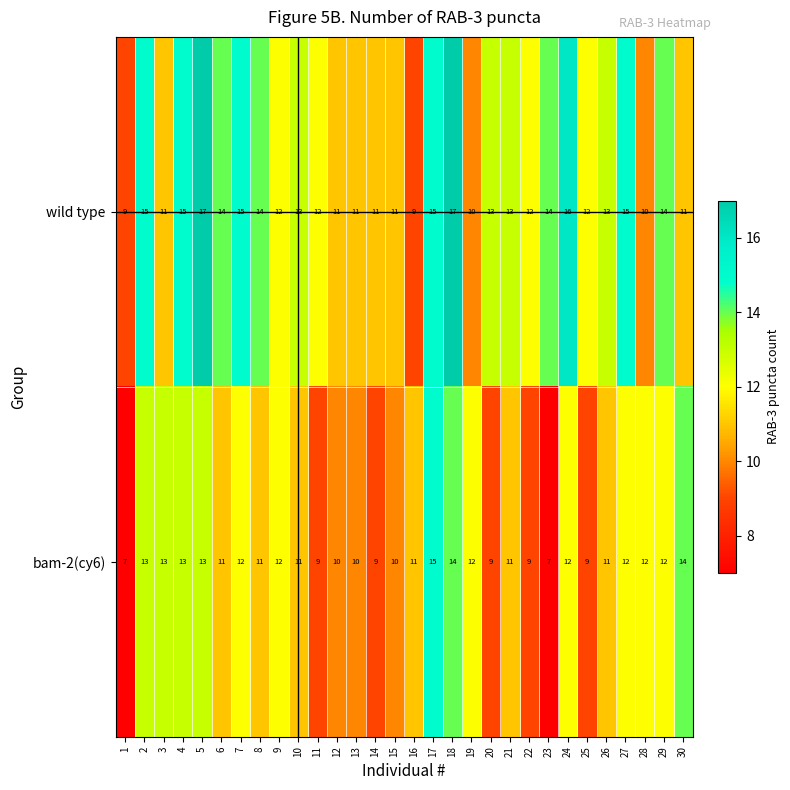

What is the difference between the maximum and minimum values in the wild type series?

8